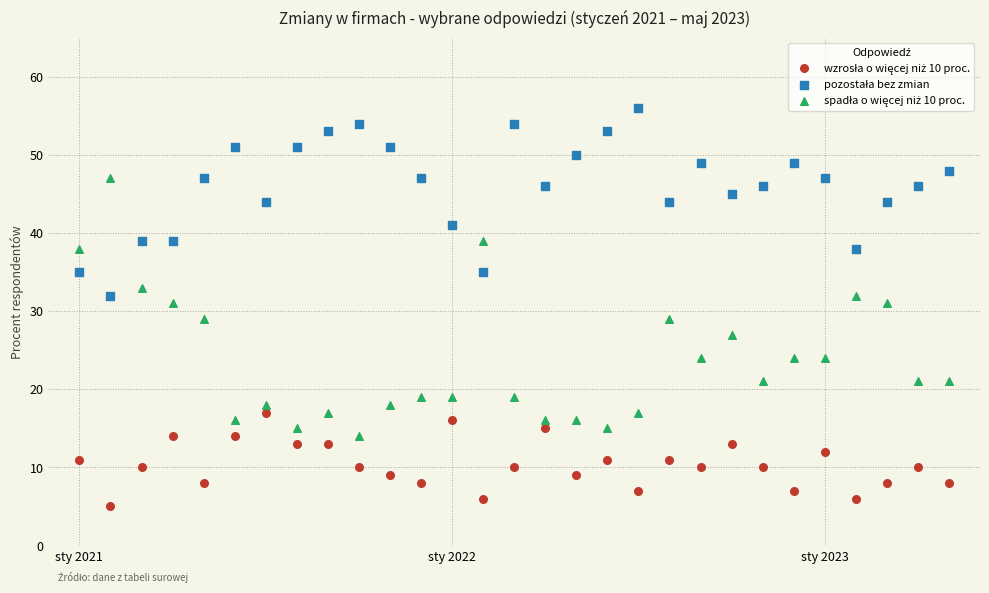

What is the X range (max minus min) for the scatter plot?

28